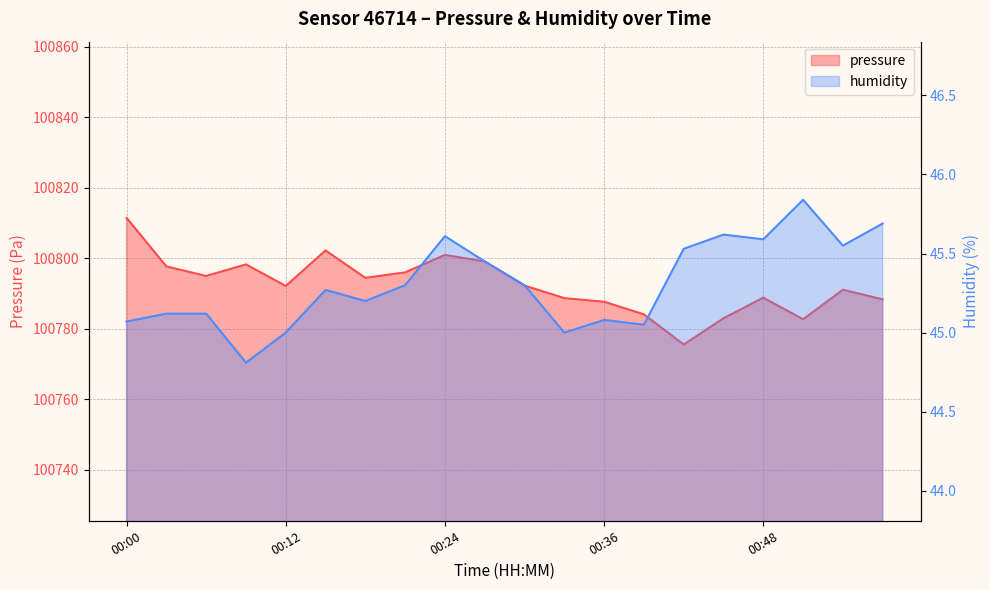

What is the difference between the humidity values at 00:54 and 00:21?

0.2